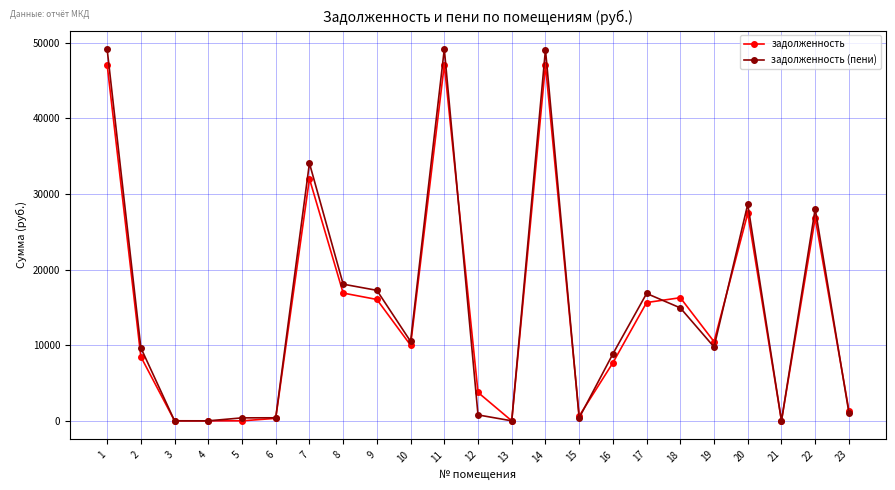

What is the sum of all задолженность (пени) values?

347051.0